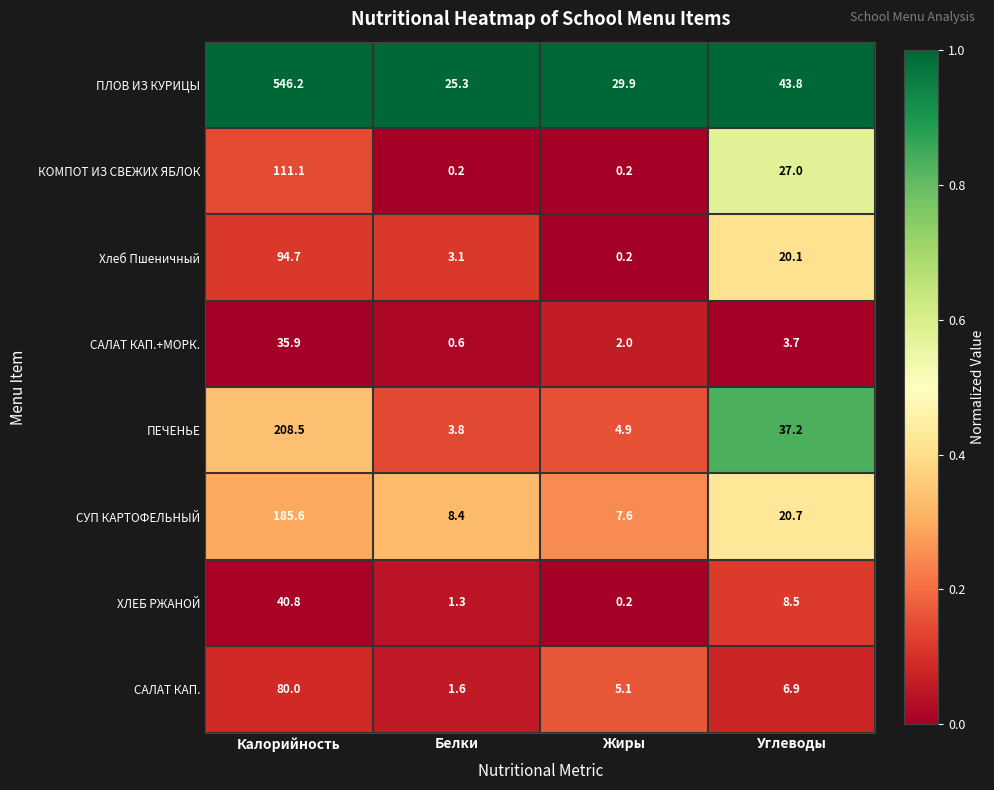

At how many categories does at least one series exceed 0?

4